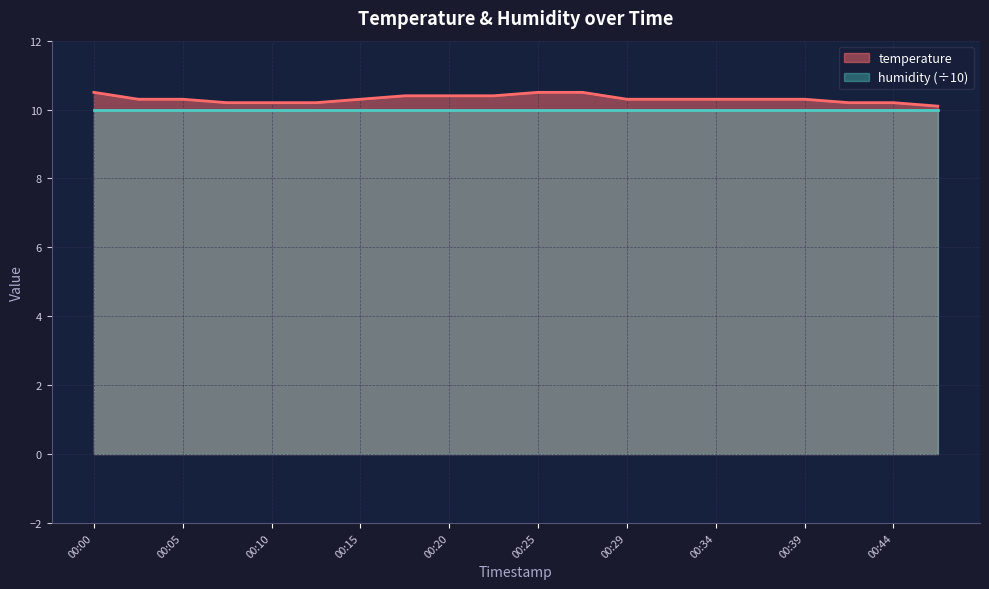

Count the number of data series in this chart.

2